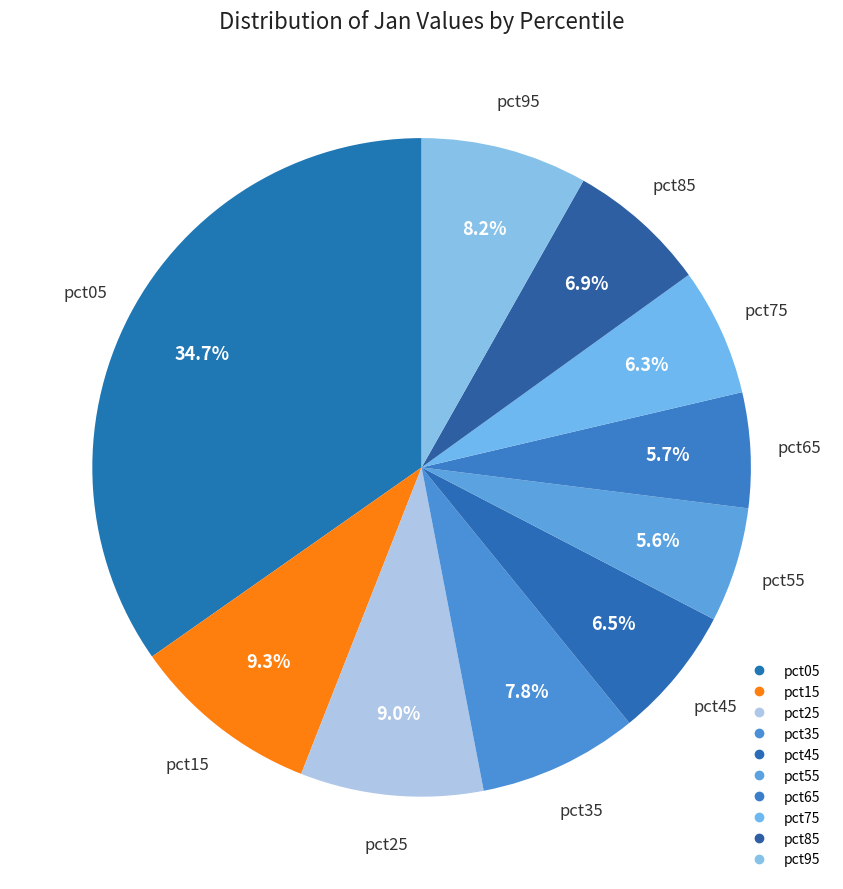

Count the number of slices in the pie.

10